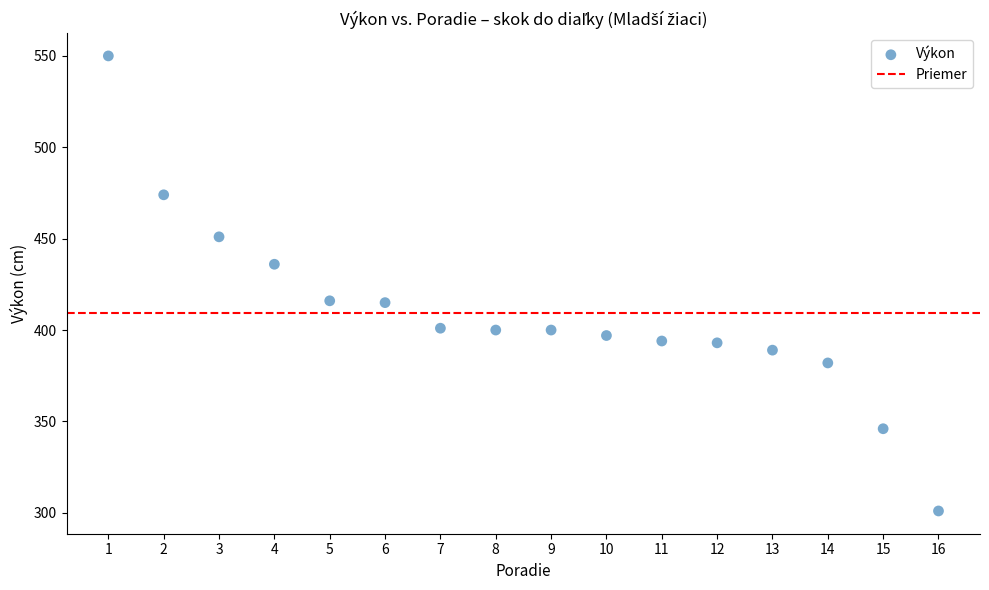

What is the range of X values (max minus min)?

15